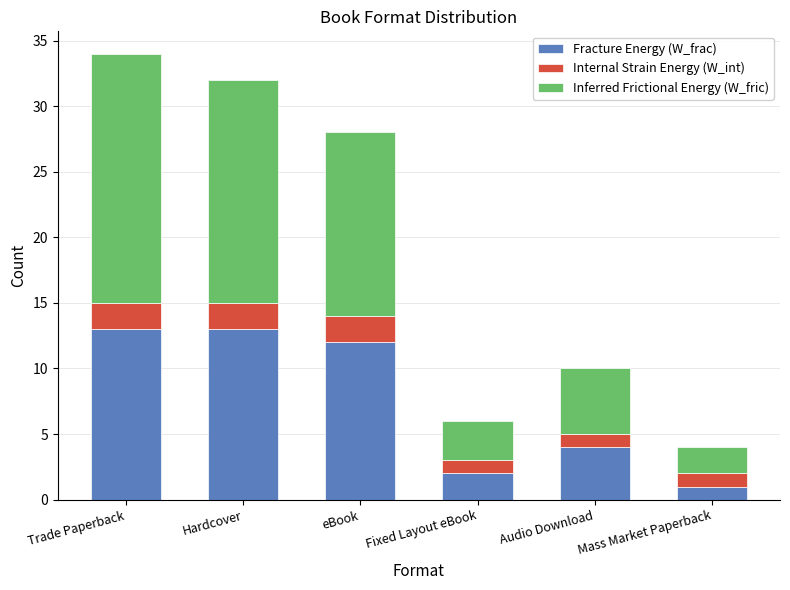

How many bars are there in total?

6